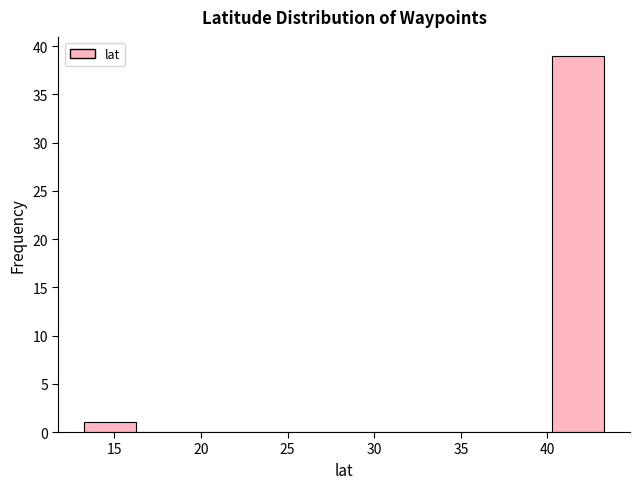

What is the height of the bar covering 40.5 to 43.5 on the x-axis? Neither the bar edges nor the heights are printed on the chart, so give them approximately, as read against the axes.

39